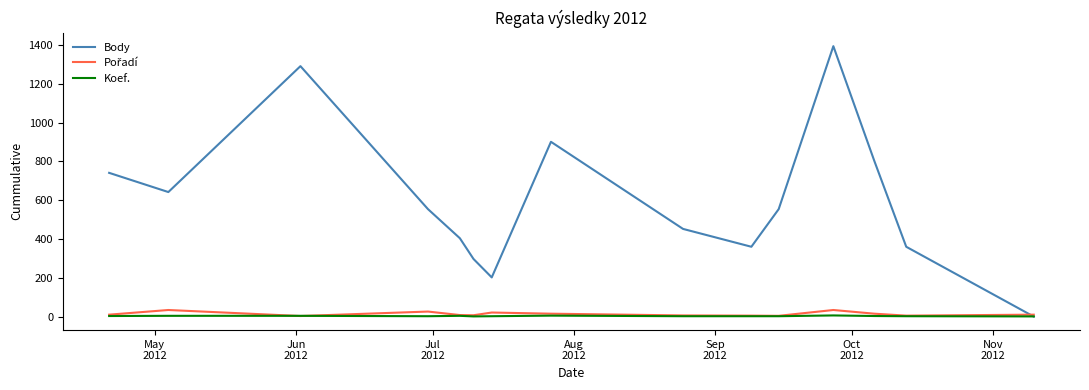

What is the maximum value for Body?

1394